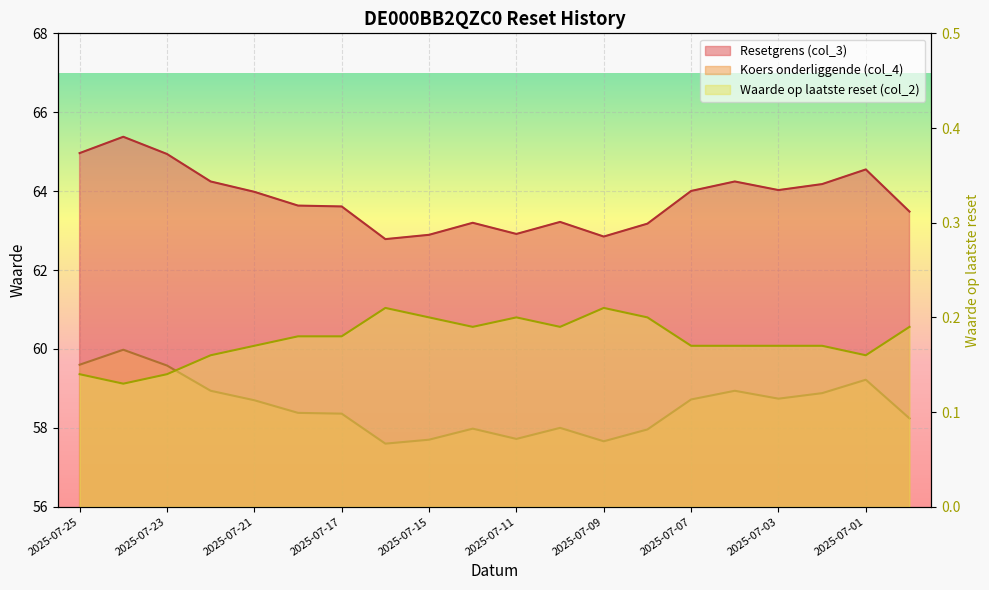

At which category does the chart reach its peak across all series?

2025-07-24